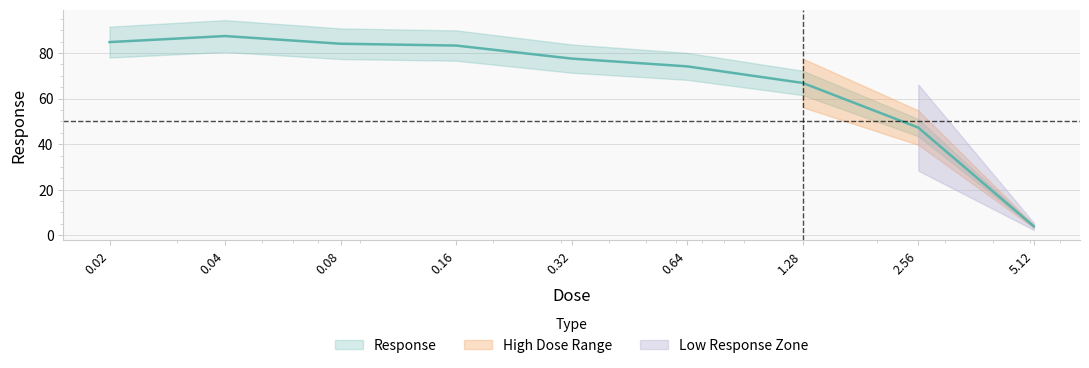

At which category does the chart reach its peak across all series?

0.04